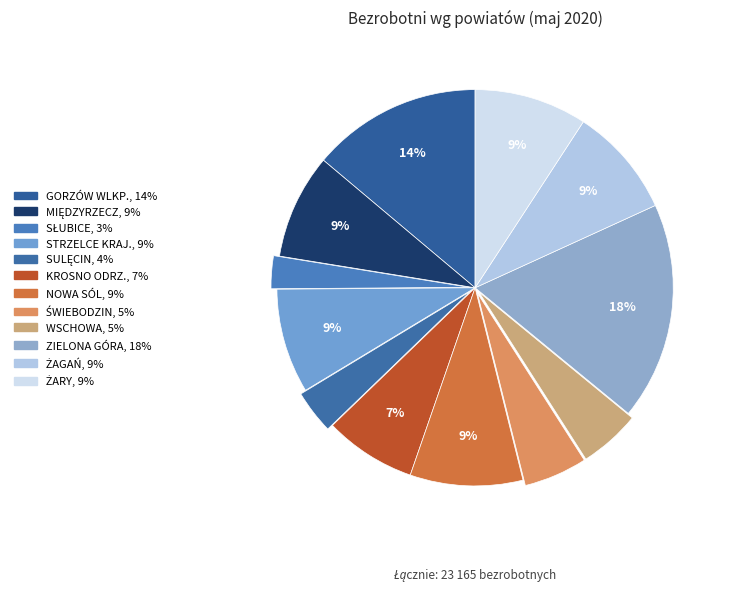

Count the number of slices in the pie.

12